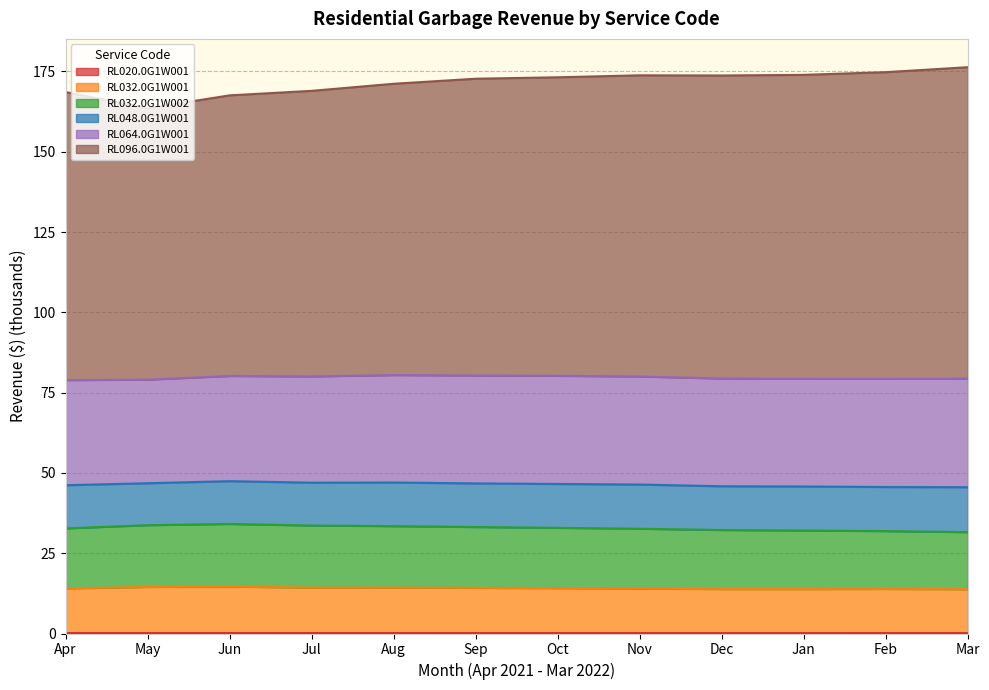

At which label is RL020.0G1W001 closest to 0?

Mar